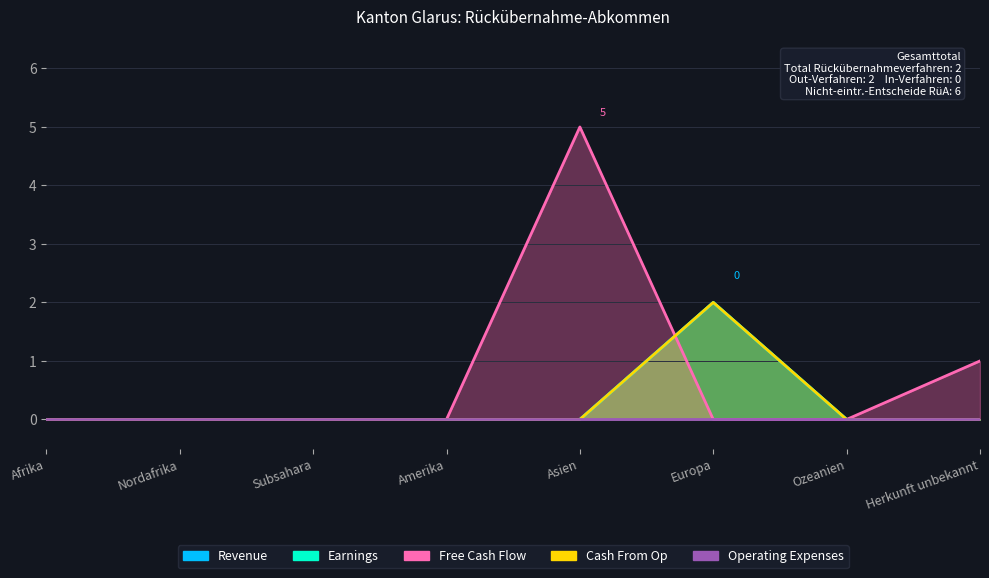

At how many categories does at least one series exceed 1?

2